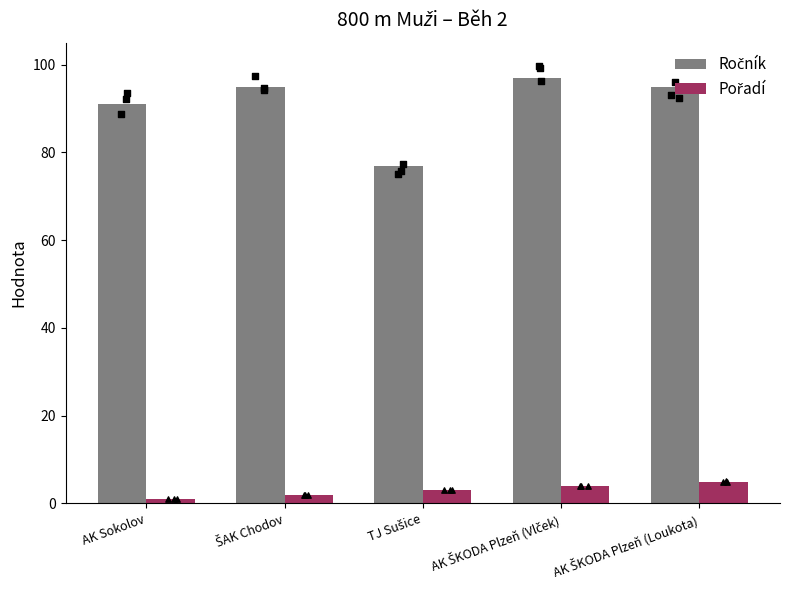

Which series reaches the maximum Y coordinate?

Ročník